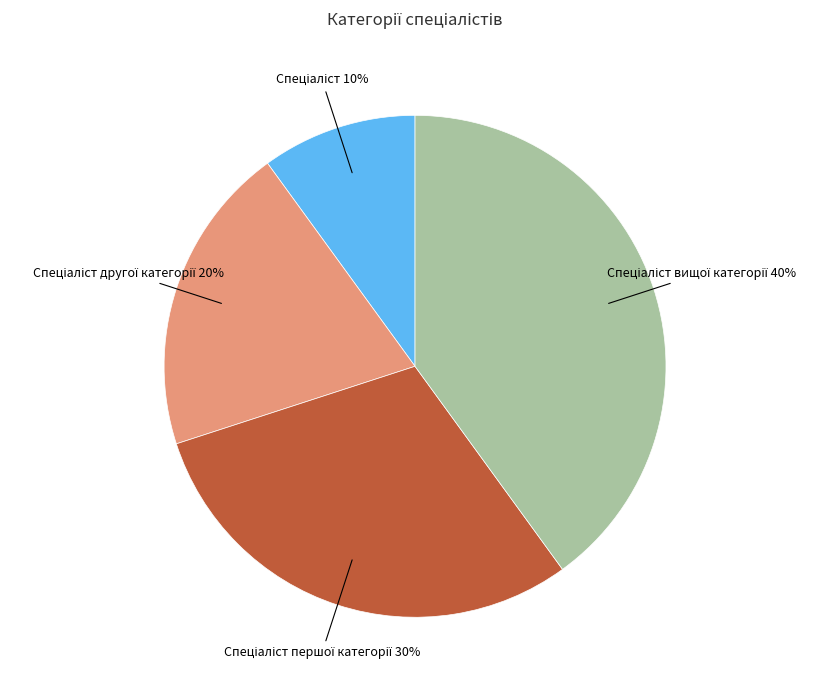

Is there any slice that represents more than half of the pie?

No